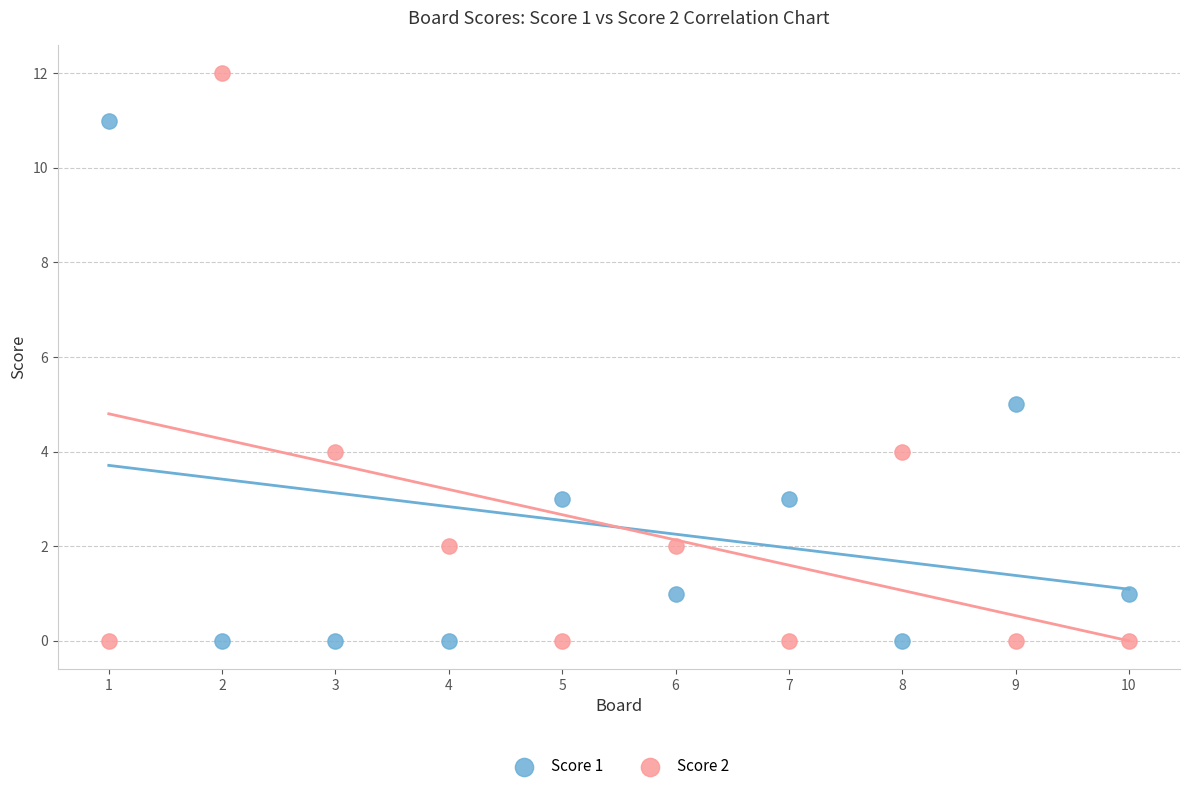

Which series has the largest Y range (max minus min)?

Score 2